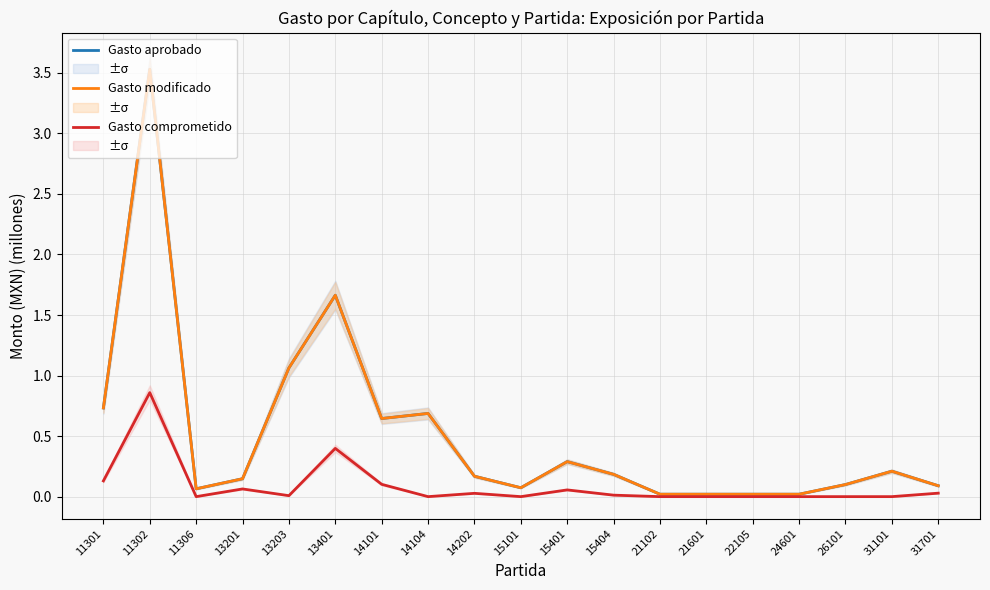

How many lines are shown in the chart?

3